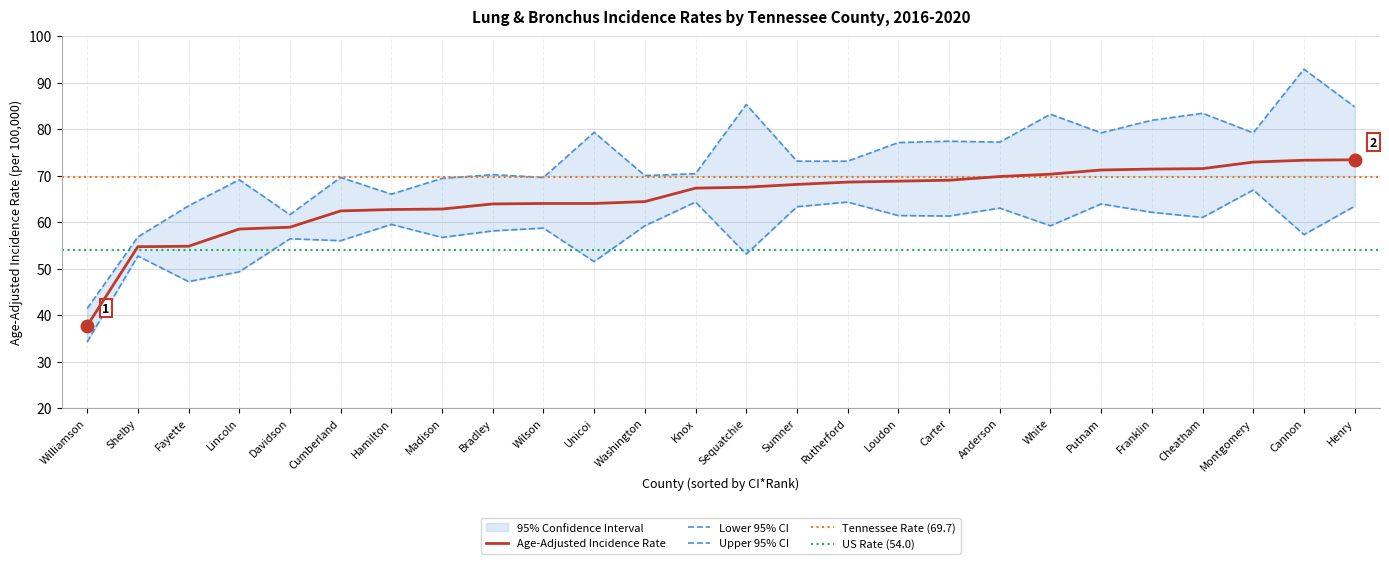

Where is Age-Adjusted Incidence Rate nearest to the value 55?

Fayette